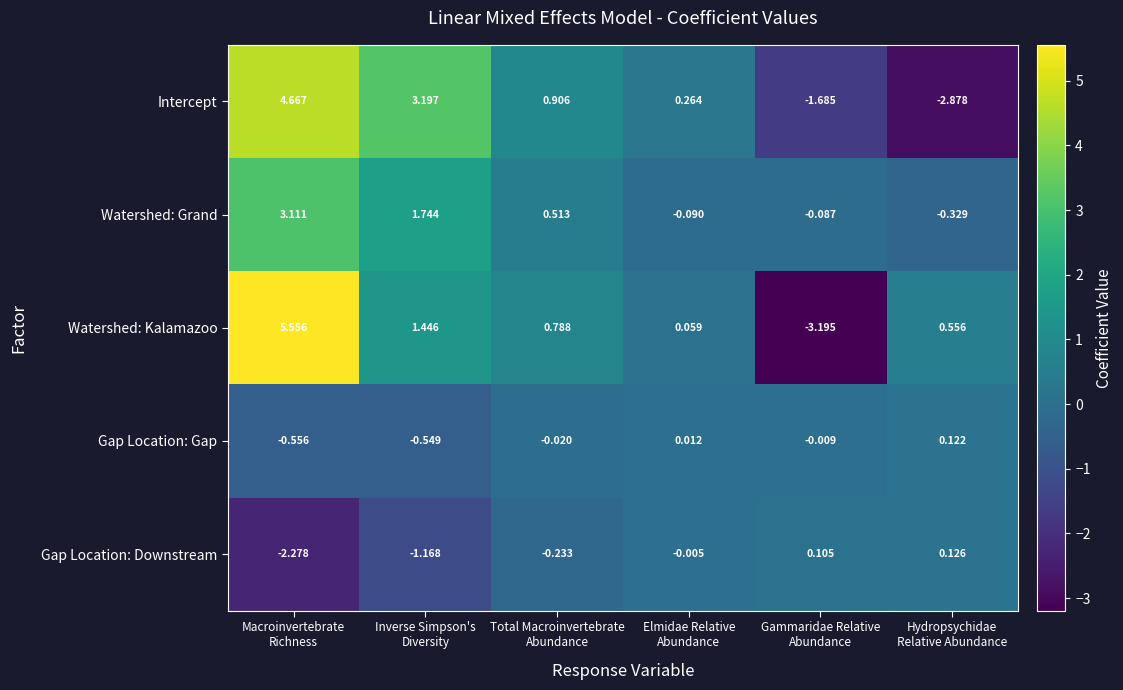

Which series has the largest total across all categories?

Watershed: Kalamazoo